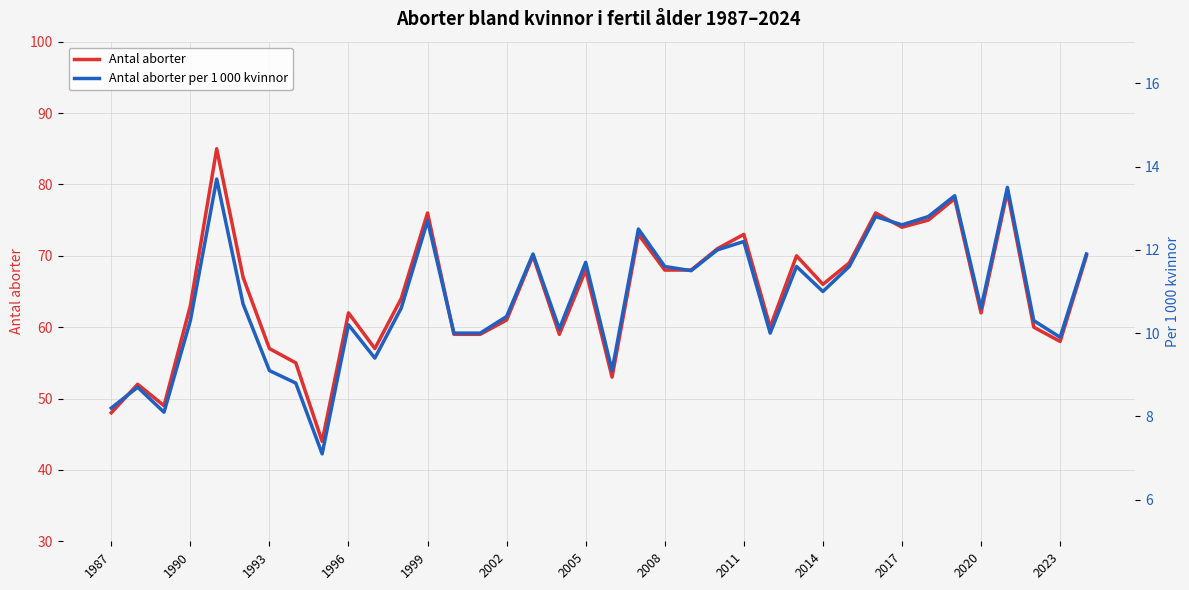

How many interior local valleys does the Antal aborter series have?

10